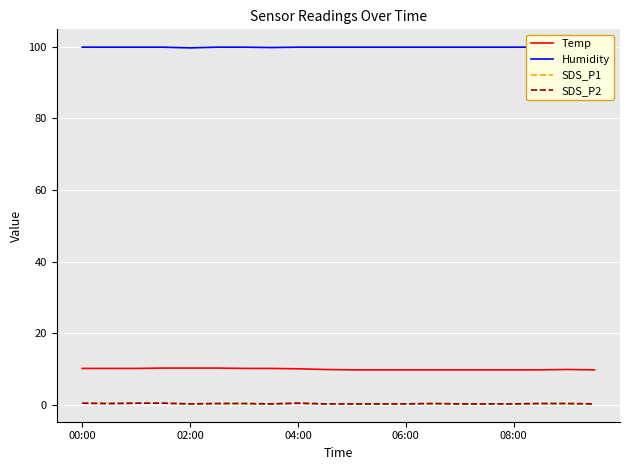

Which category has the highest value in the SDS_P1 series?

00:00